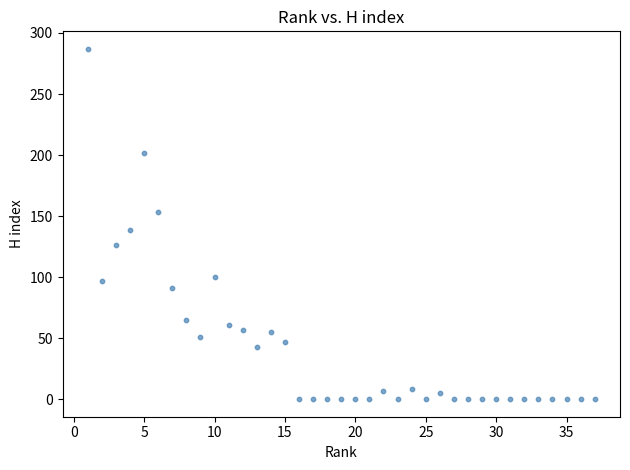

What is the range of X values (max minus min)?

36